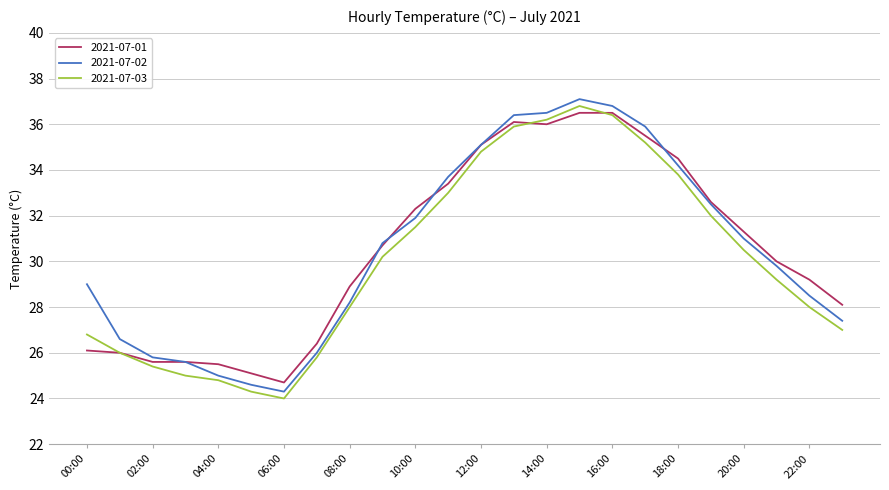

At how many categories does at least one series exceed 24?

24